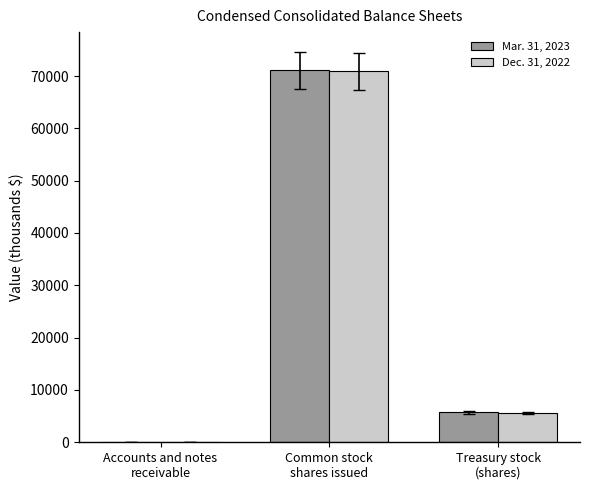

At which label does Dec. 31, 2022 first exceed 5600?

Common stock
shares issued